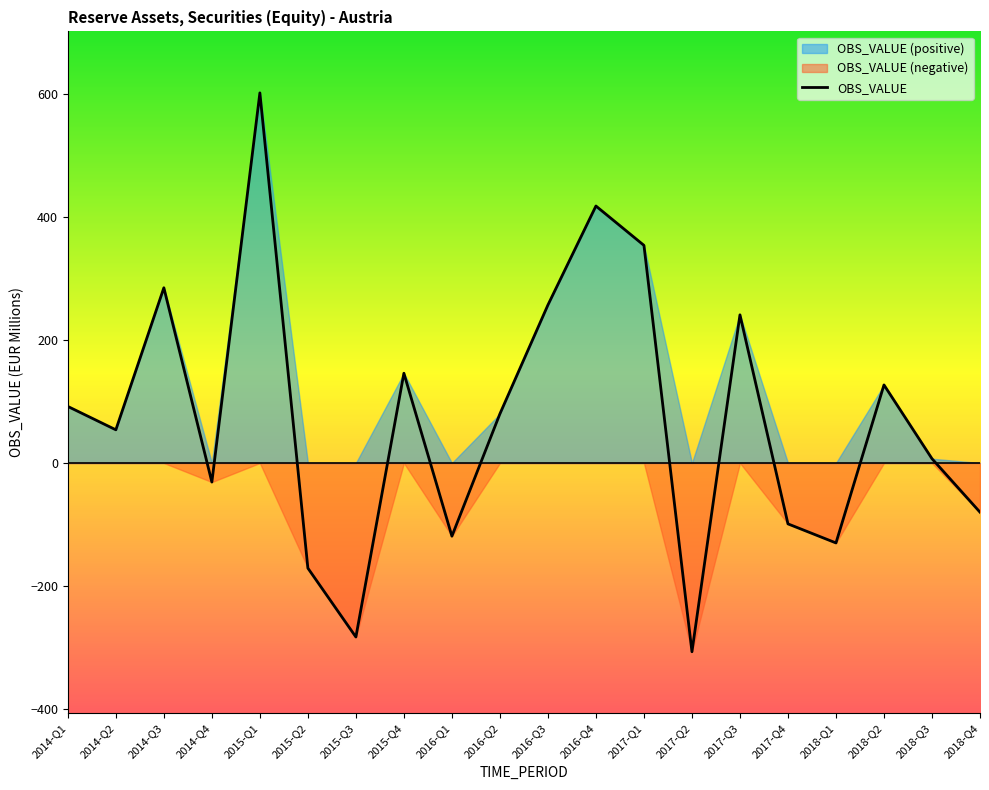

How many points are higher than both their immediate neighbors (excluding endpoints)?

6